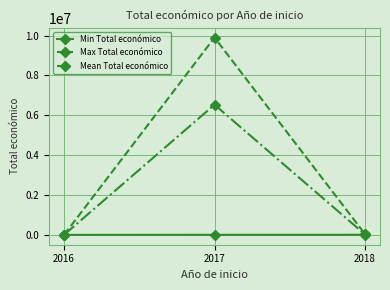

How many values in the Min Total económico series are below 10000?

1